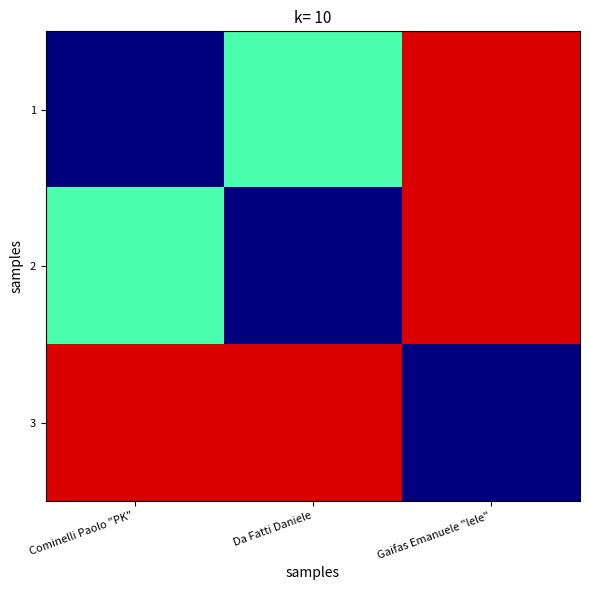

What is the total value across all series at Da Fatti Daniele?

34